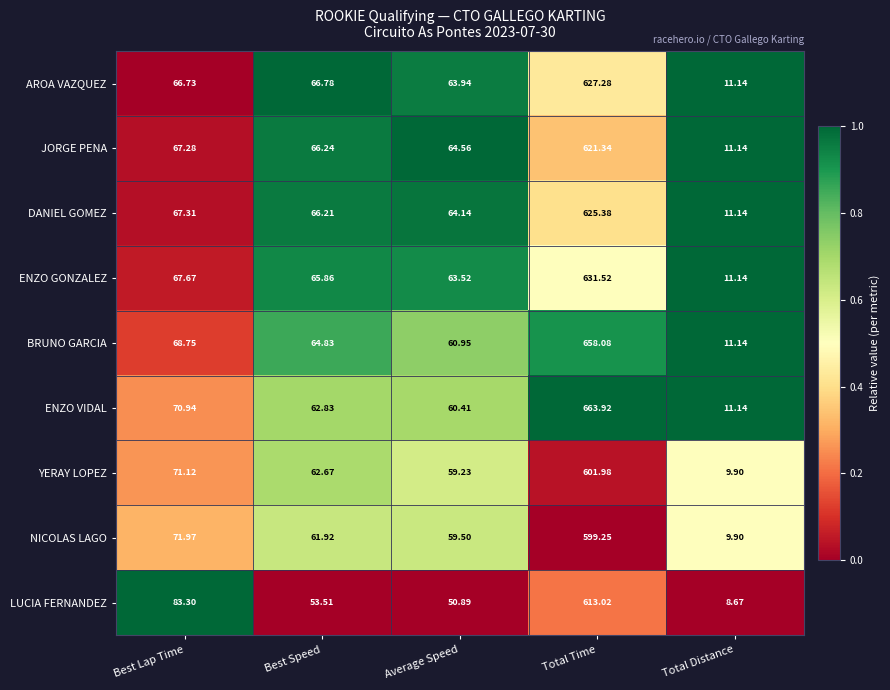

Which series changed the most between Best Lap Time and Total Time?

ENZO VIDAL